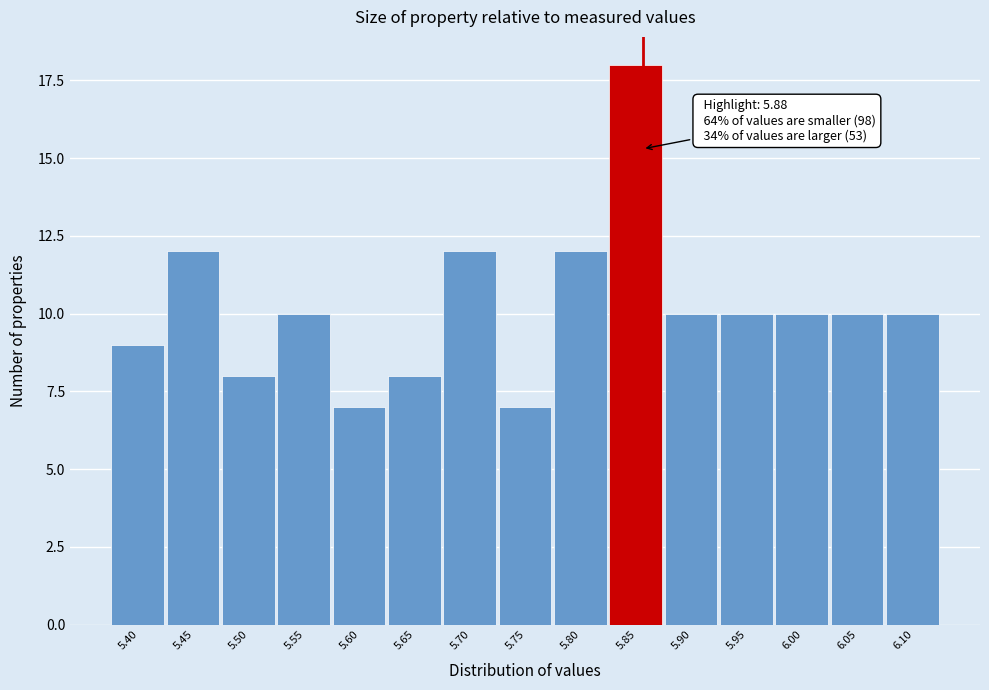

Reading left to right, transcribe all the data shown in this chart.

9	12	8	10	7	8	12	7	12	18	10	10	10	10	10